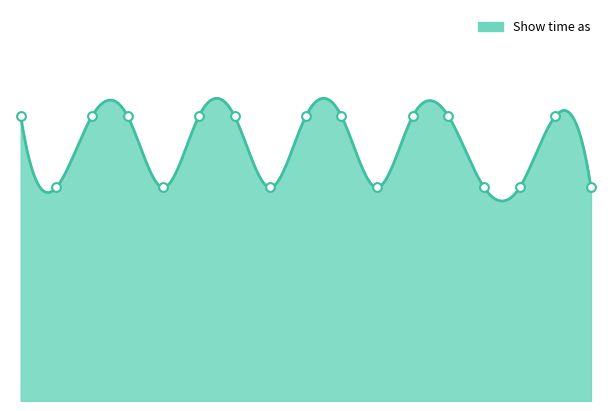

What is the ratio of the value at Havdalah 19/7 to the value at Havdalah 26/7?

1.0